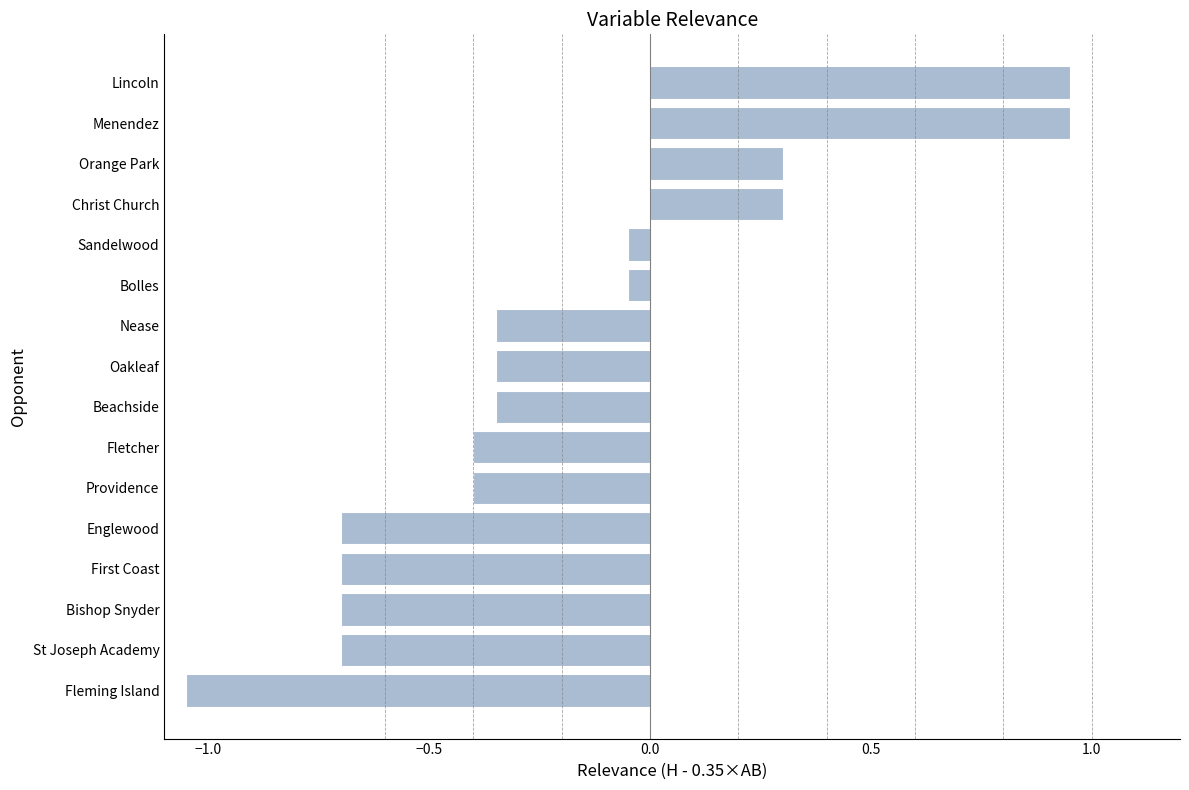

What is the difference between the maximum and minimum values?

2.0